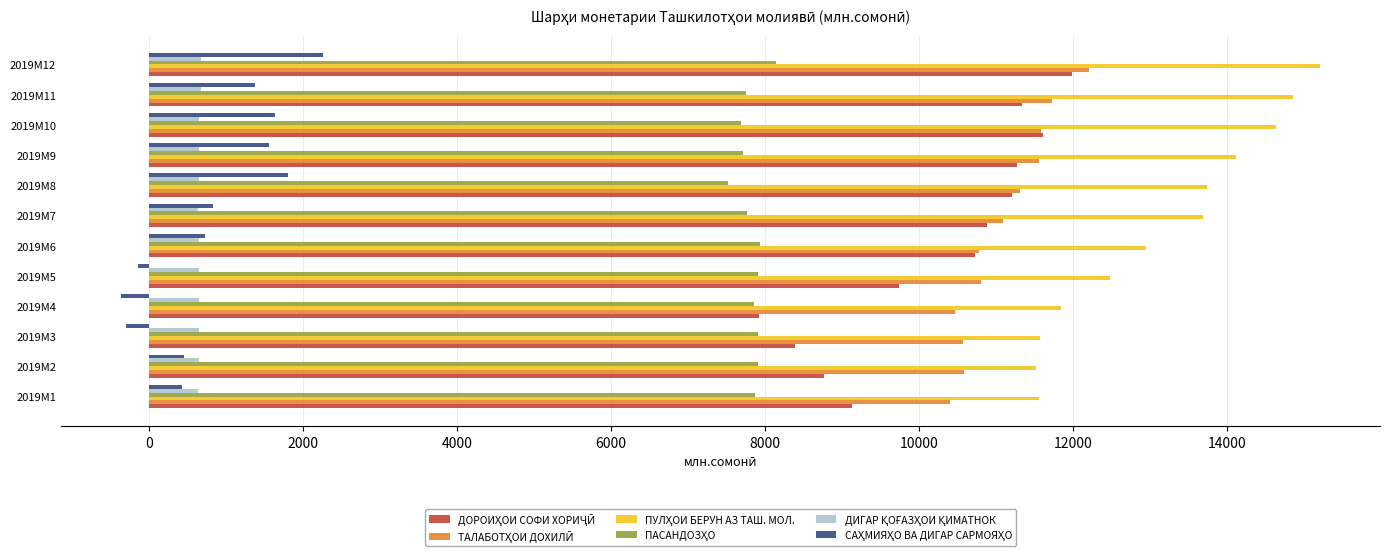

What is the total value across all series at 2019M11?

47733.2